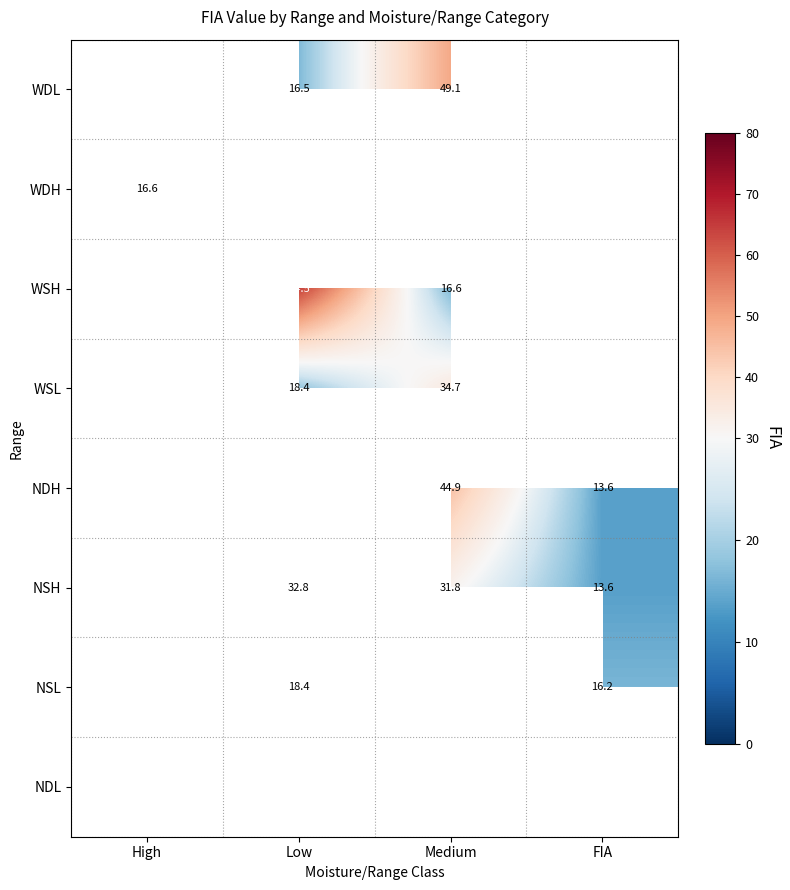

What is the sum of the NSH values at Medium and Low?

64.6